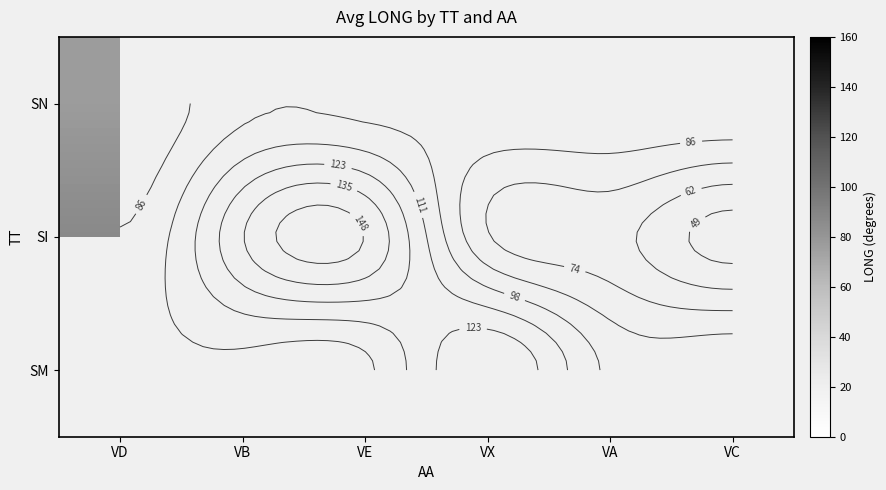

At how many categories does at least one series exceed 104?

3